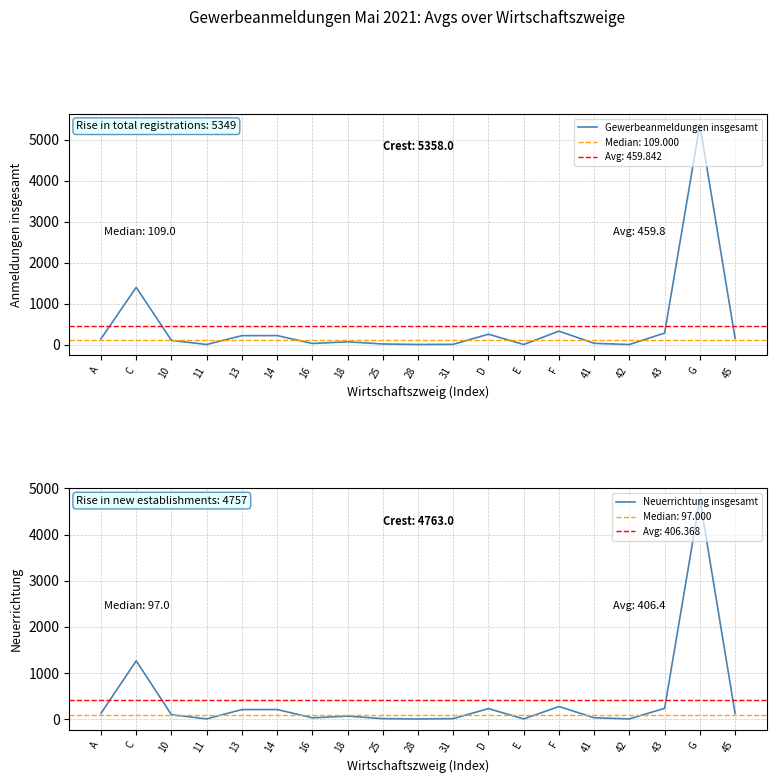

Rank the series by their average value, from lowest to highest.

Neuerrichtung insgesamt, Gewerbeanmeldungen insgesamt